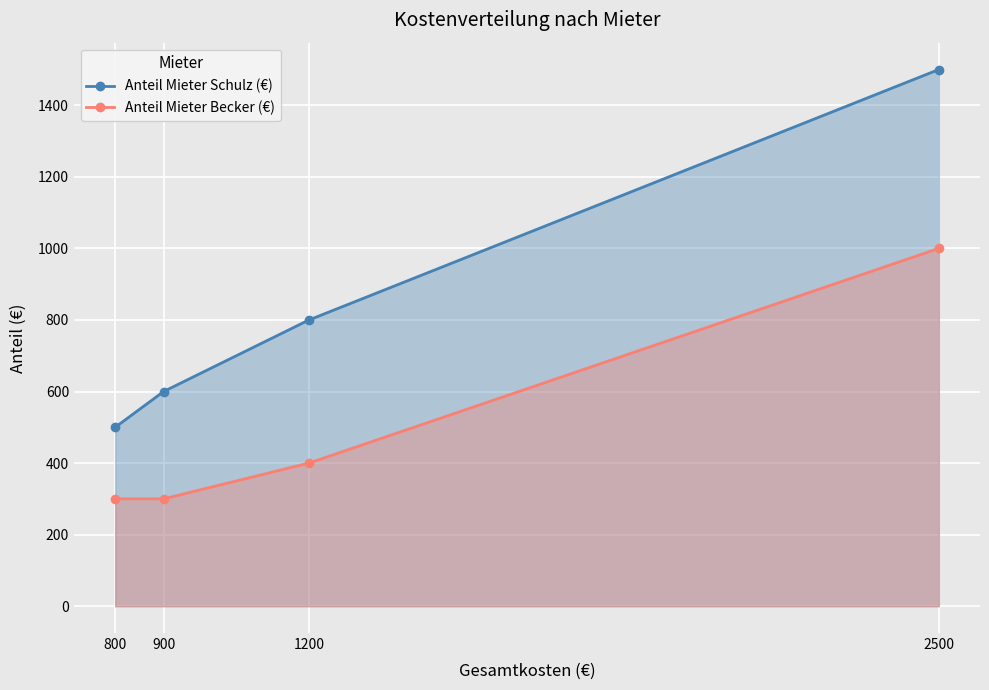

What is the average value of the Anteil Mieter Schulz (€) series?

850